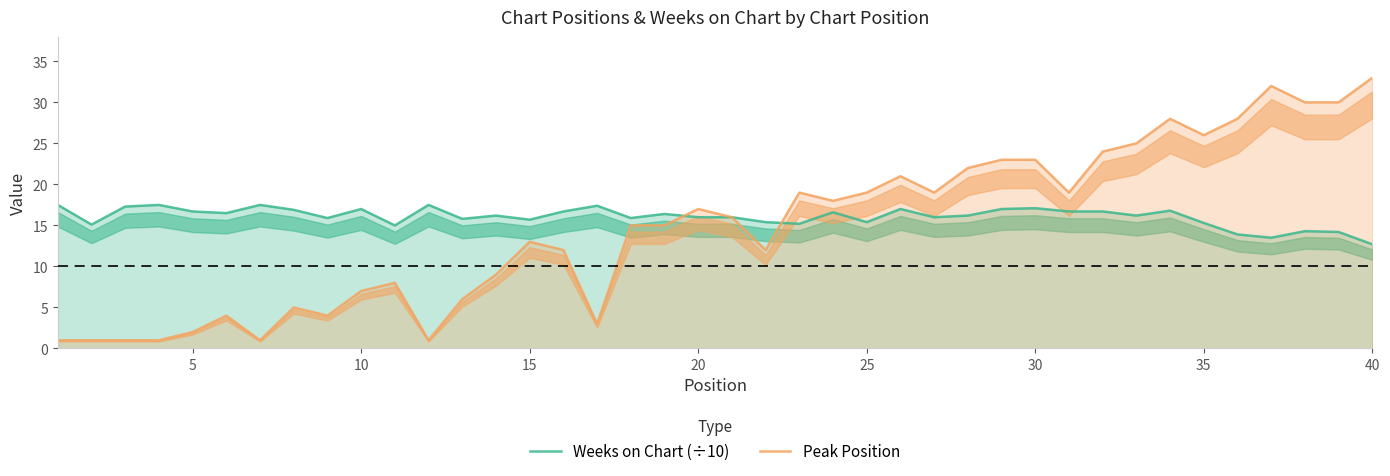

What is the minimum value for Peak Position?

1.0